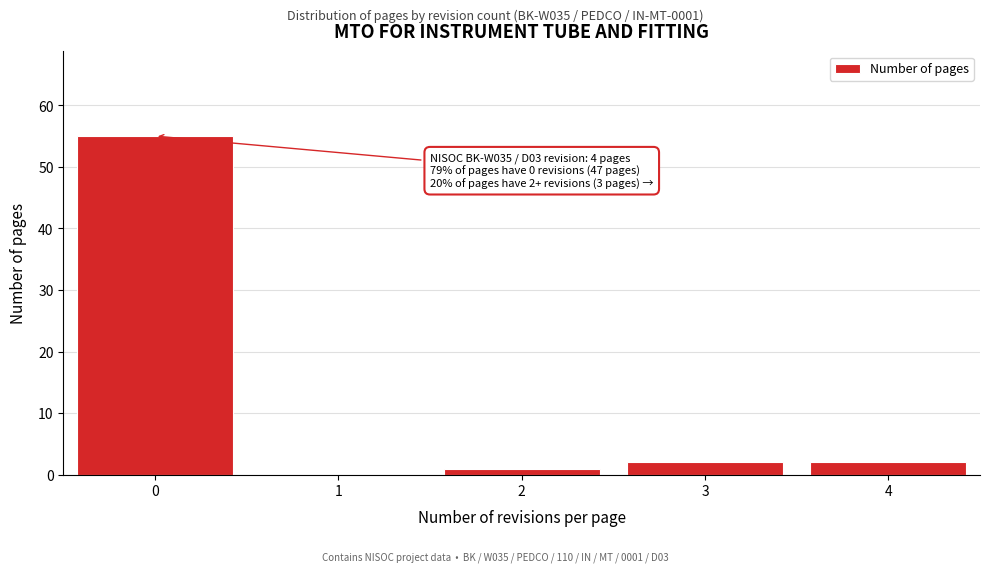

Reading left to right, extract all data points from this chart.

0=55	1=0	2=1	3=2	4=2